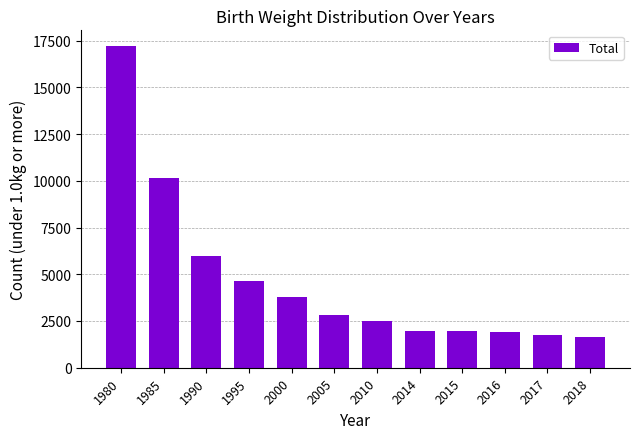

Where is the data nearest to the value 9411?

1985